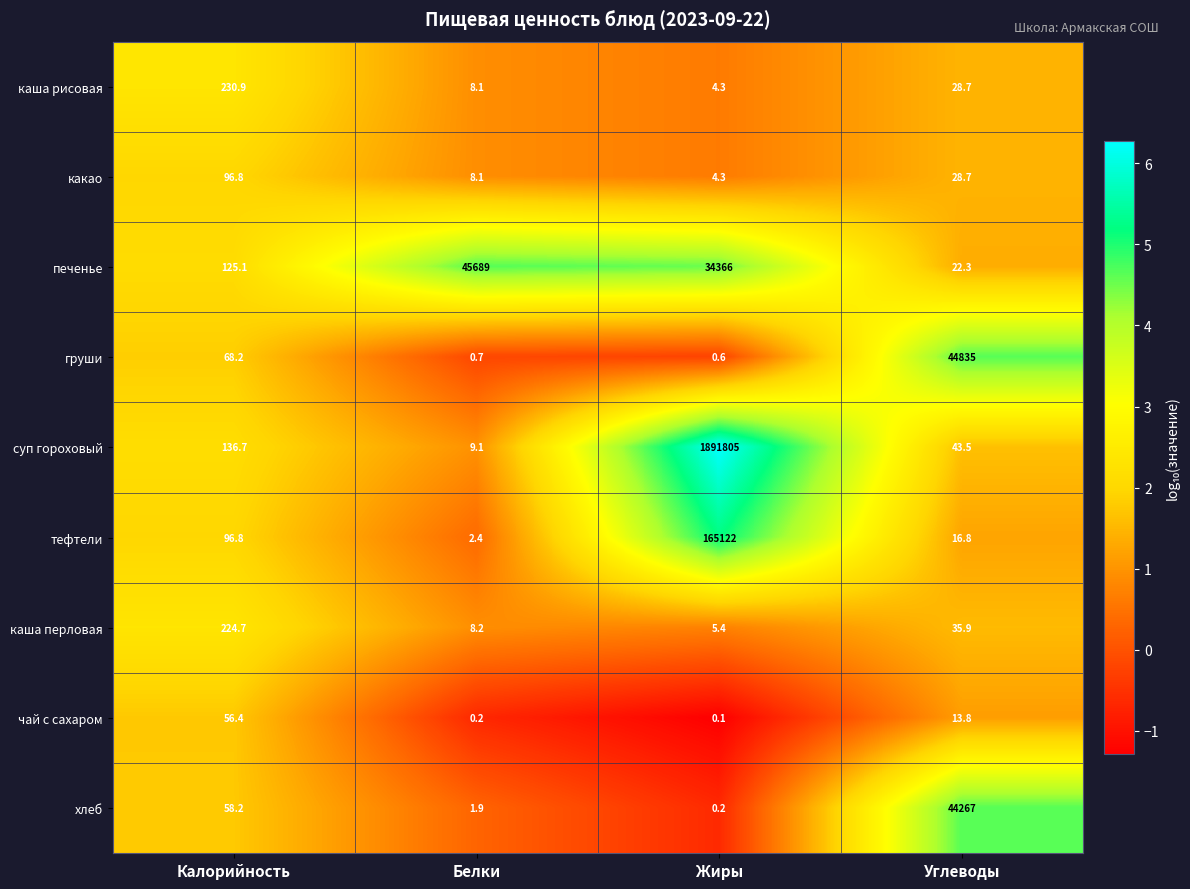

At which label is каша рисовая closest to 117?

Углеводы